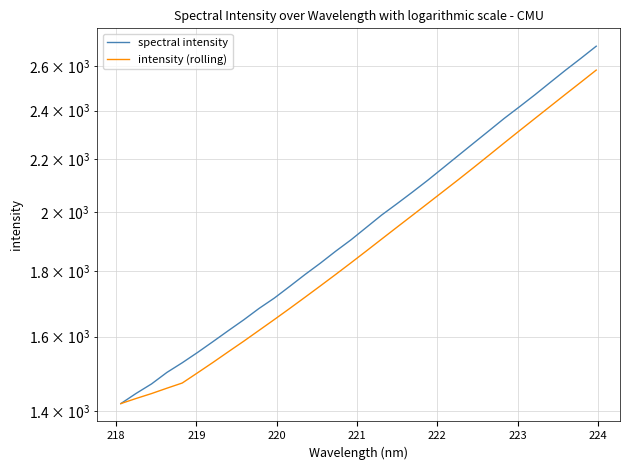

What is the difference between the maximum and second lowest values in the intensity (rolling) series?

1149.6